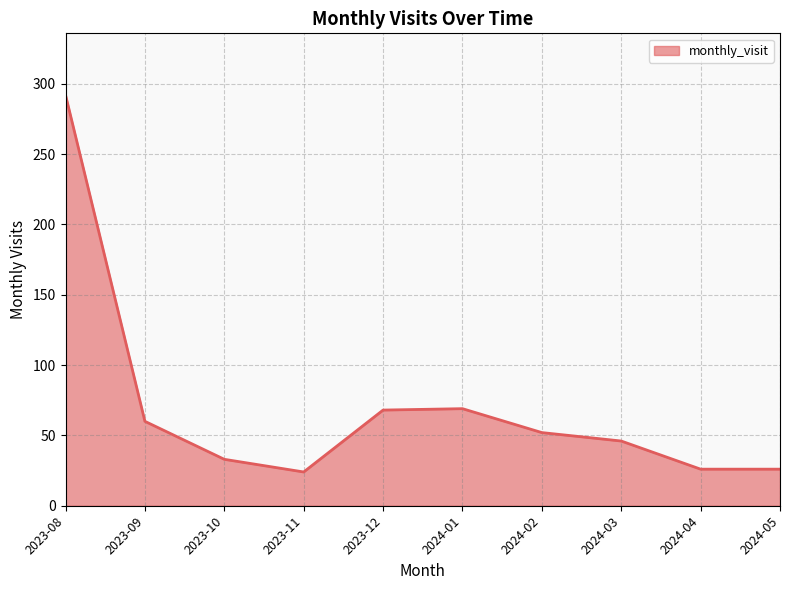

How many values are below 52?

5